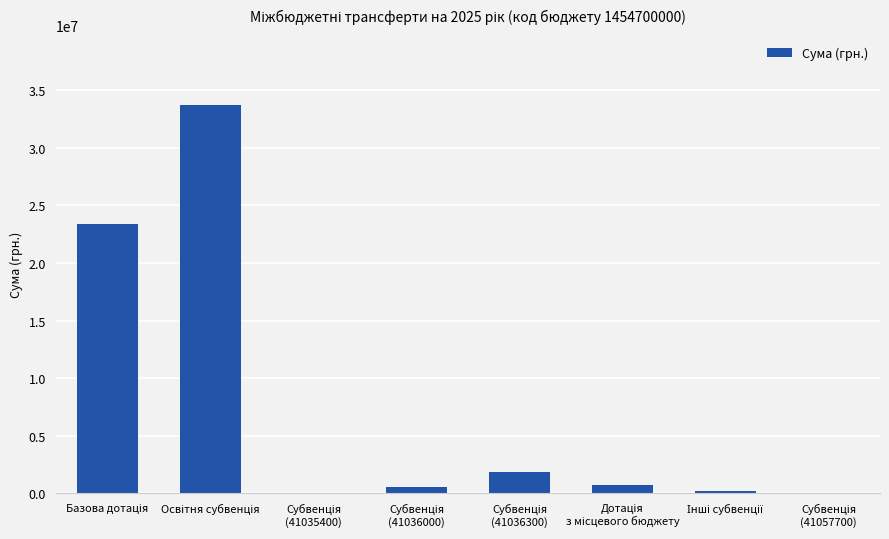

What is the sum of all values?

60629341